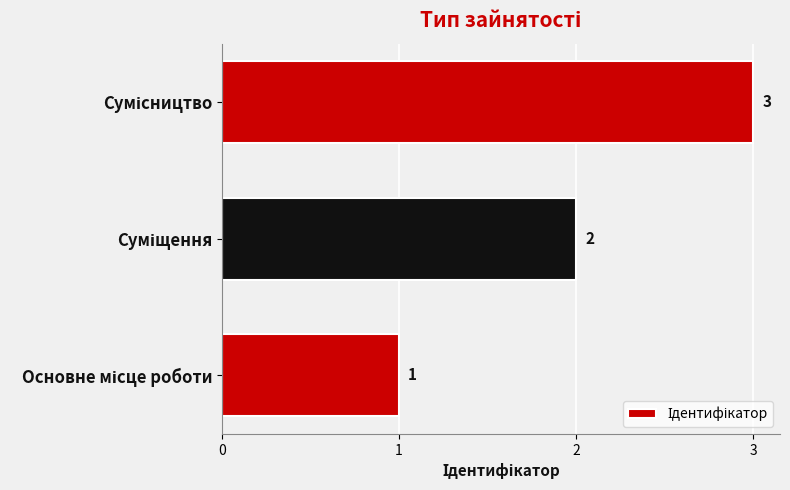

Count the values in the range 1 to 3.

3